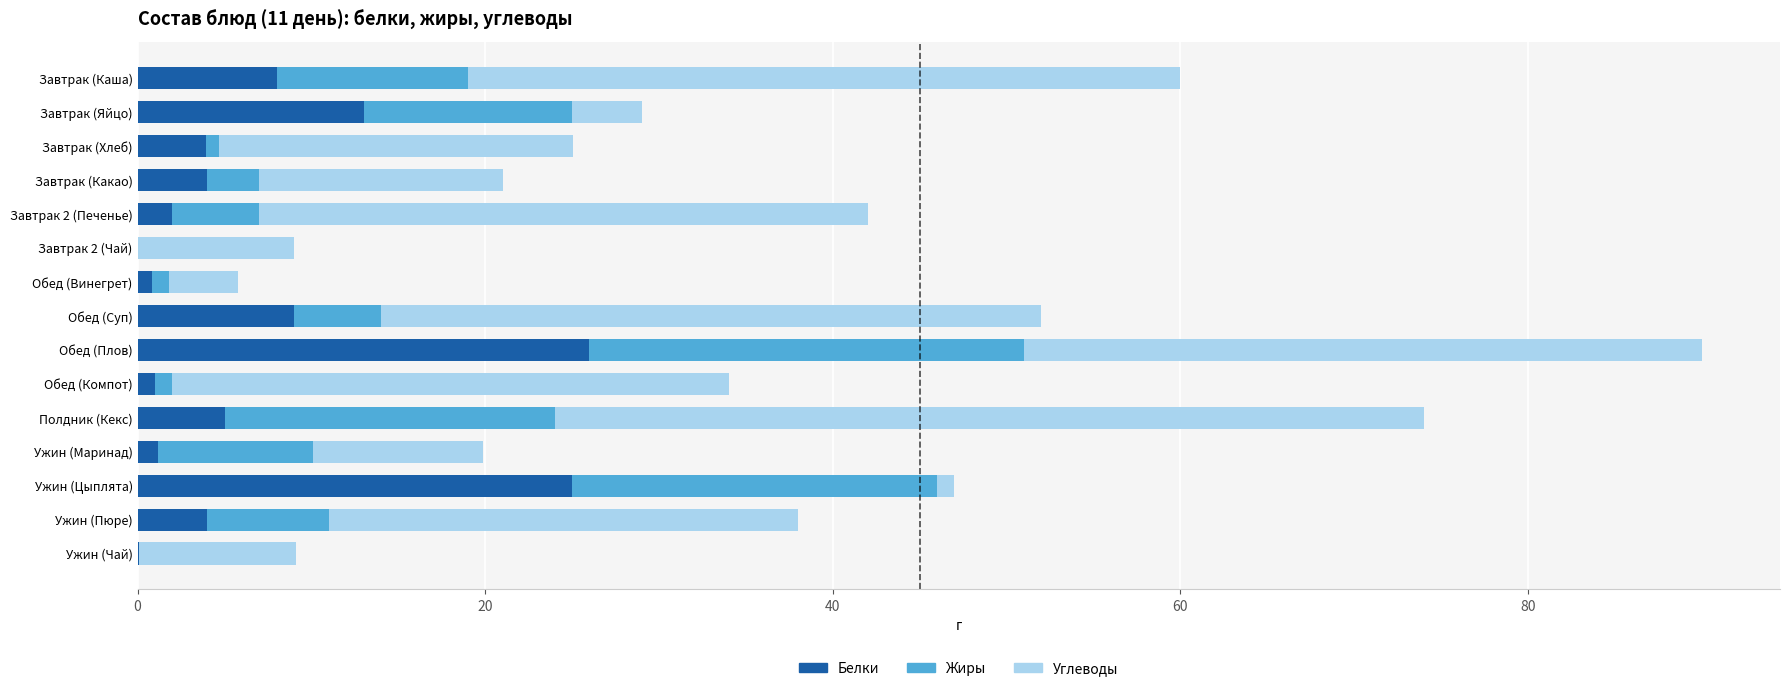

At which category is the sum across all series the highest?

Обед (Плов)